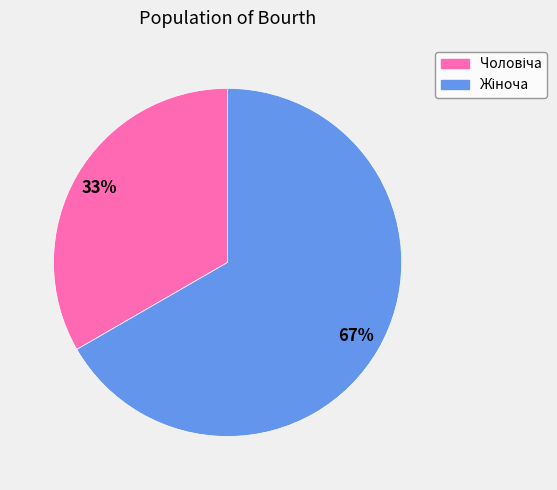

To the nearest percent, what is the average slice percentage?

50%